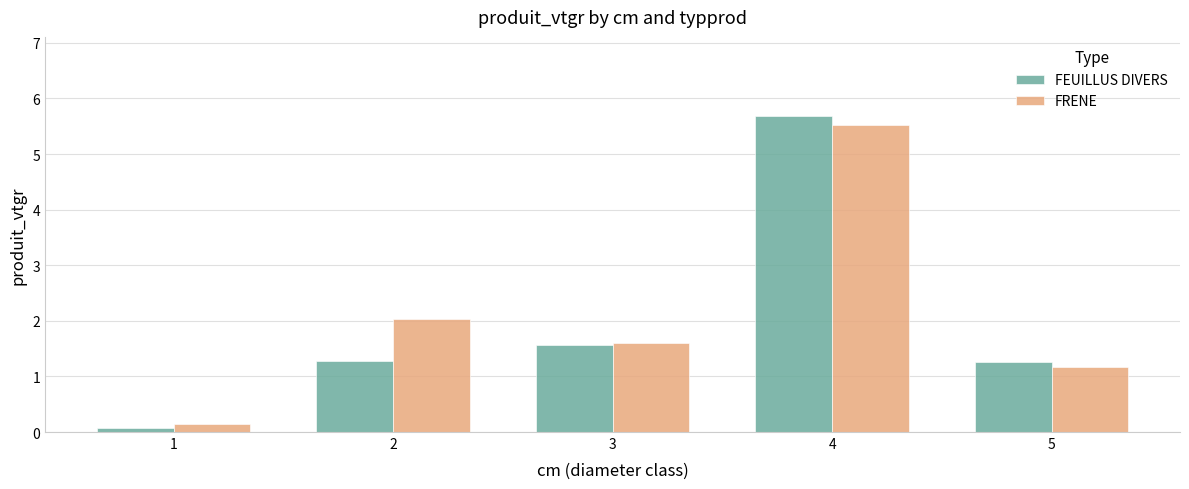

Which category has the highest value in the FEUILLUS DIVERS series?

4